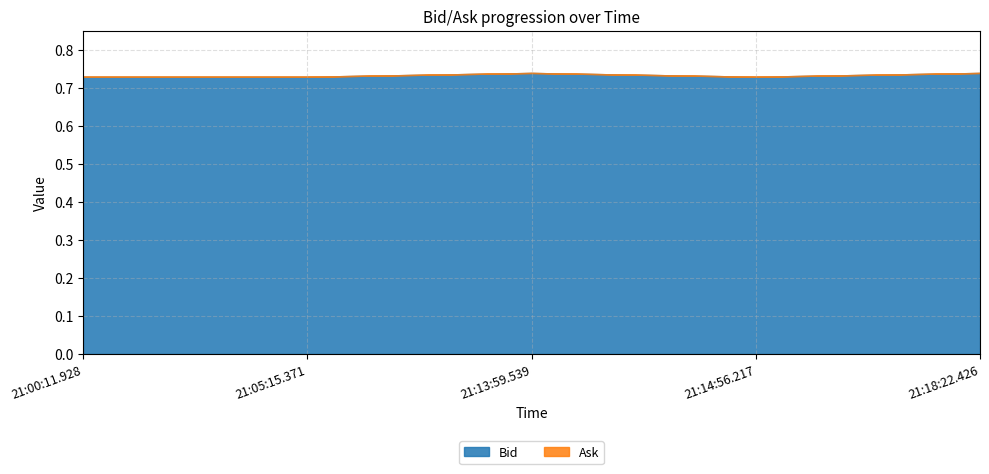

The Bid series shows 0.7 at 21:13:59.539. True or false?

True